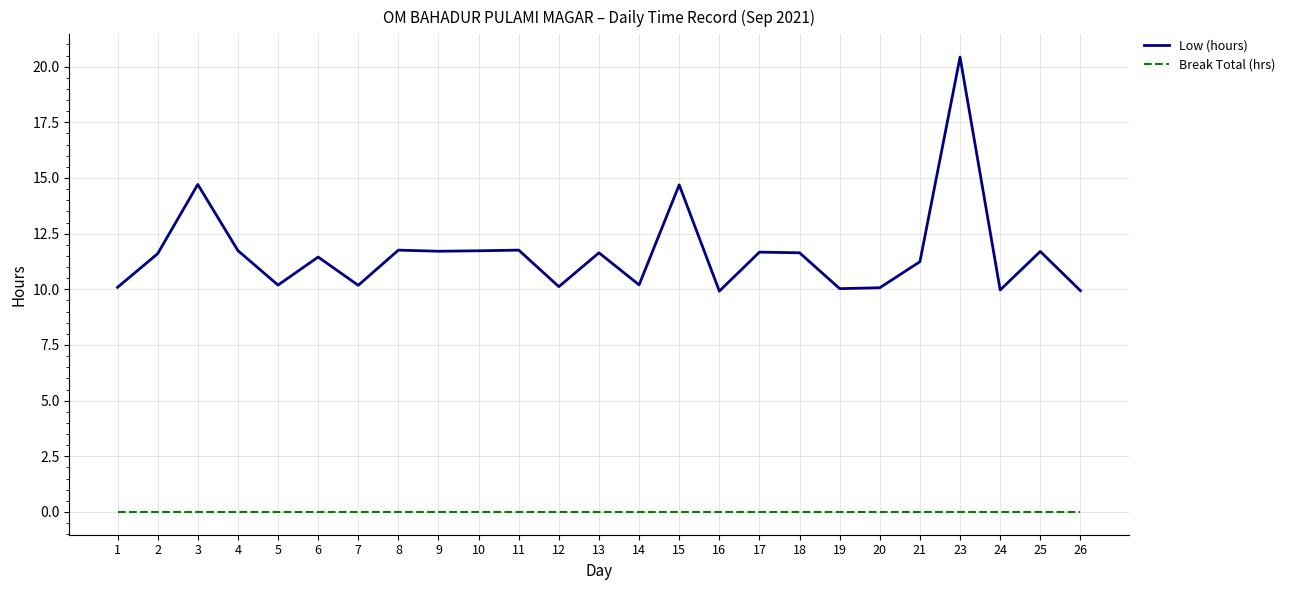

Which series has the widest spread of values?

Low (hours)